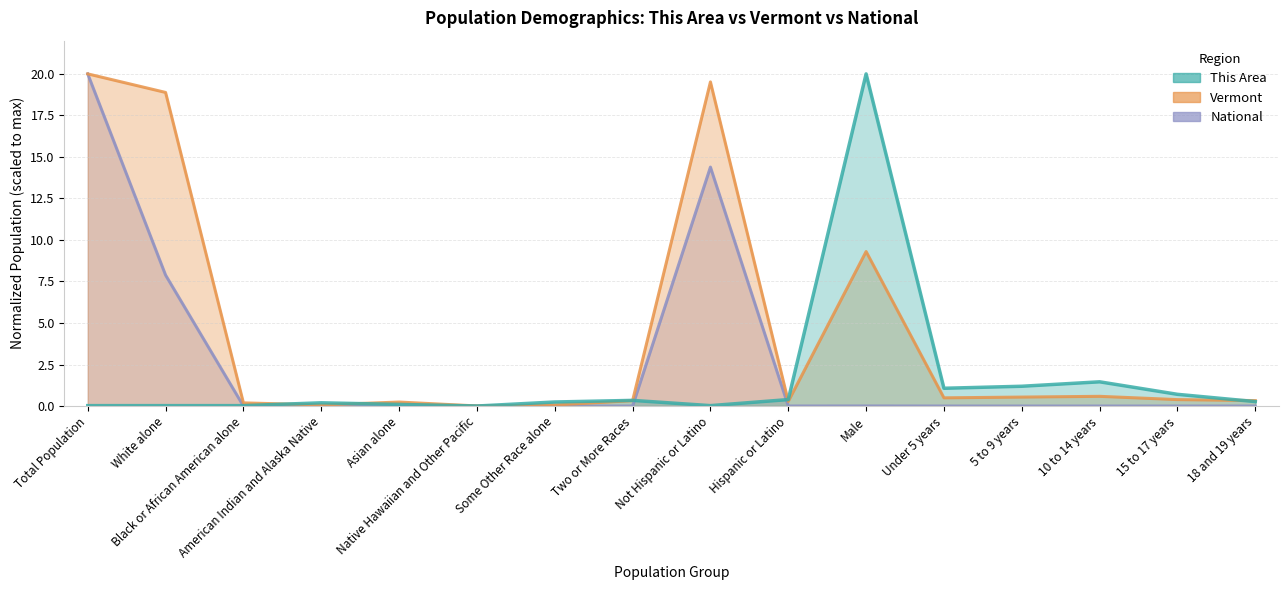

In This Area, how many points are lower than both neighbors (excluding endpoints)?

3